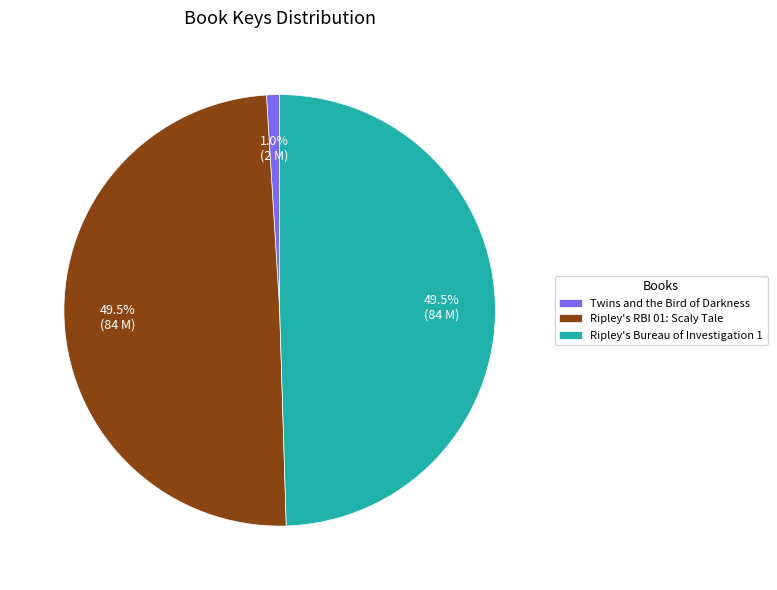

What is the smallest slice in the pie chart?

Twins and the Bird of Darkness